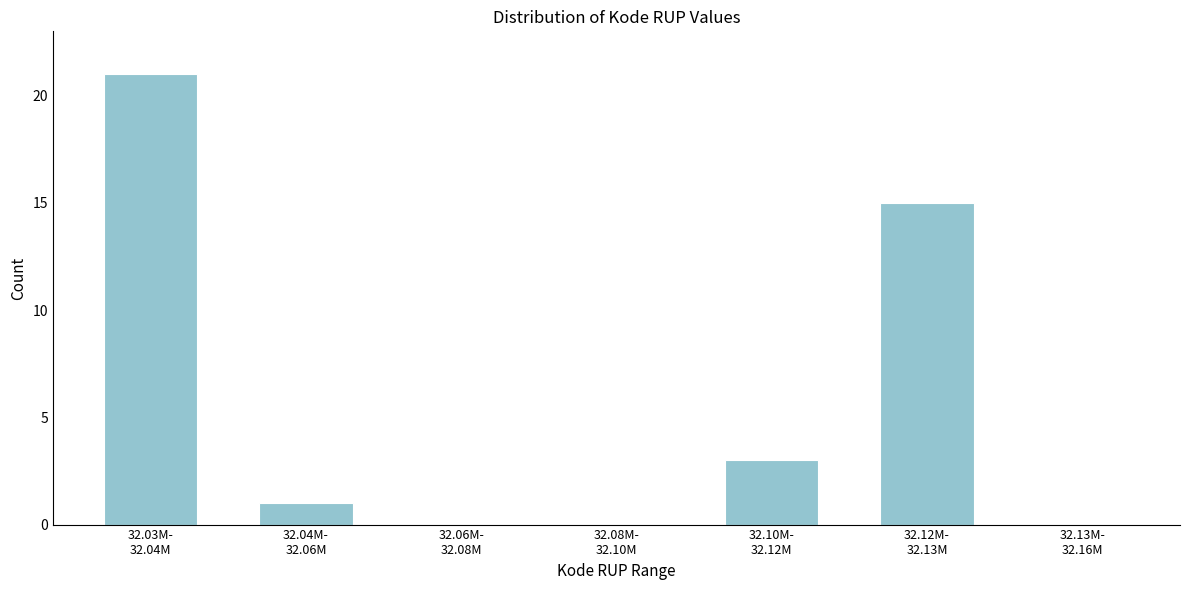

What is the maximum value shown in the chart?

21